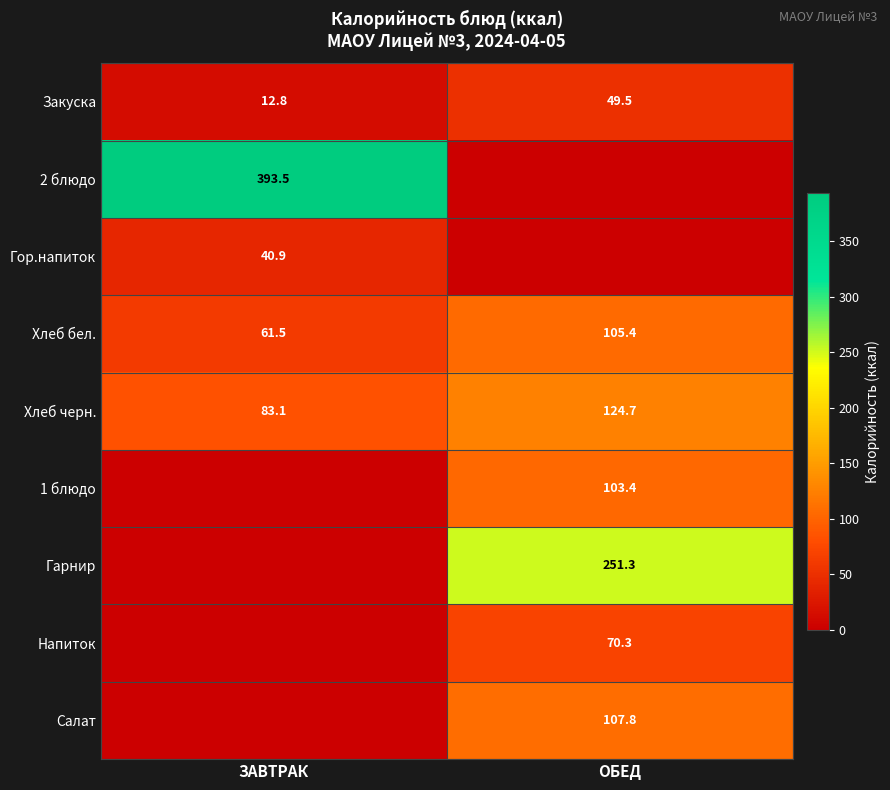

What is the difference between the maximum and minimum values in the Закуска series?

36.7